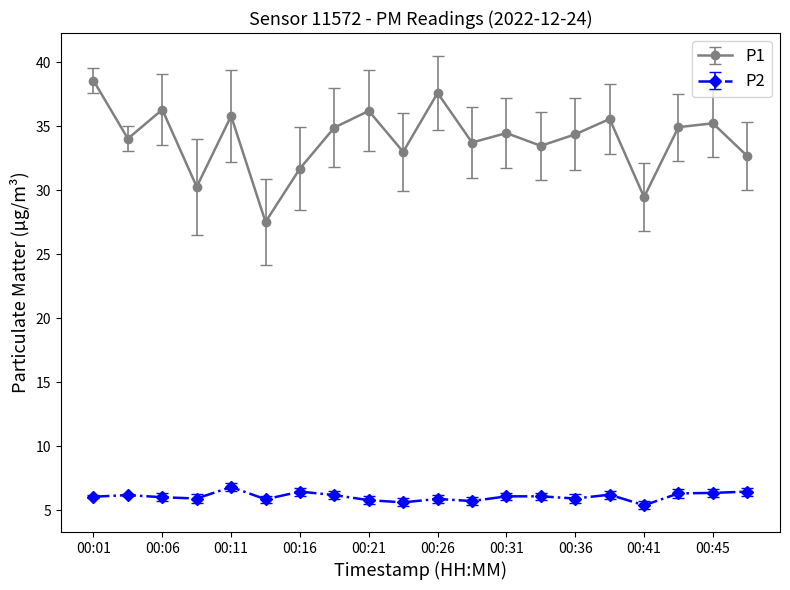

Rank the series by their average value, from highest to lowest.

P1, P2